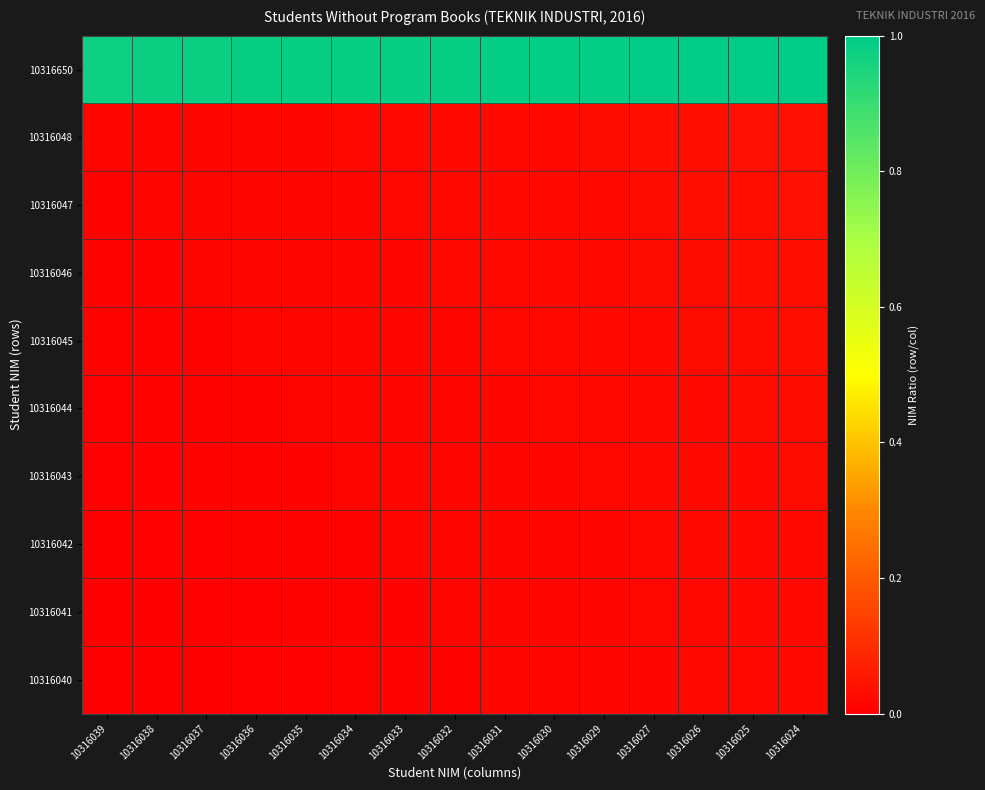

Which series has the largest range (max minus min)?

10316650